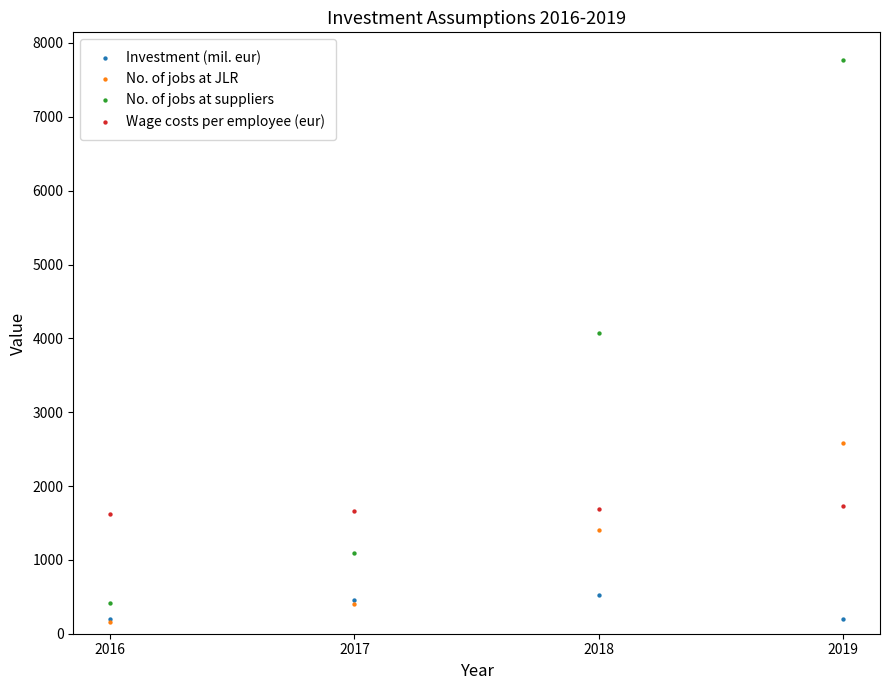

Across all series, what Y value is closest to 3964?

4066